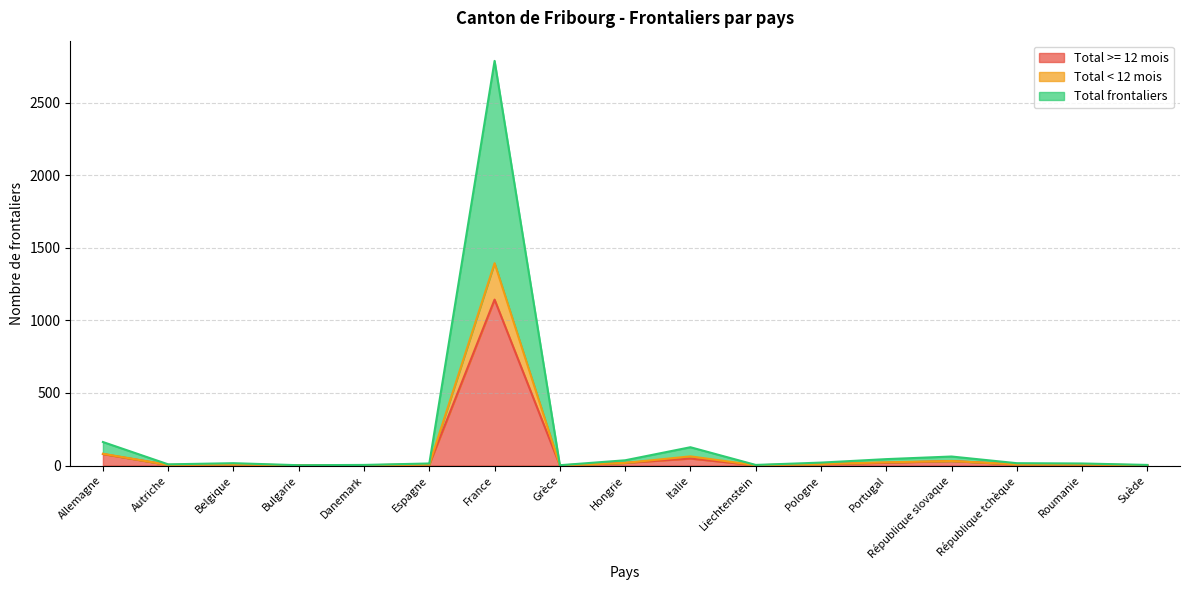

What is the difference between the maximum and minimum values in the Total frontaliers series?

2788